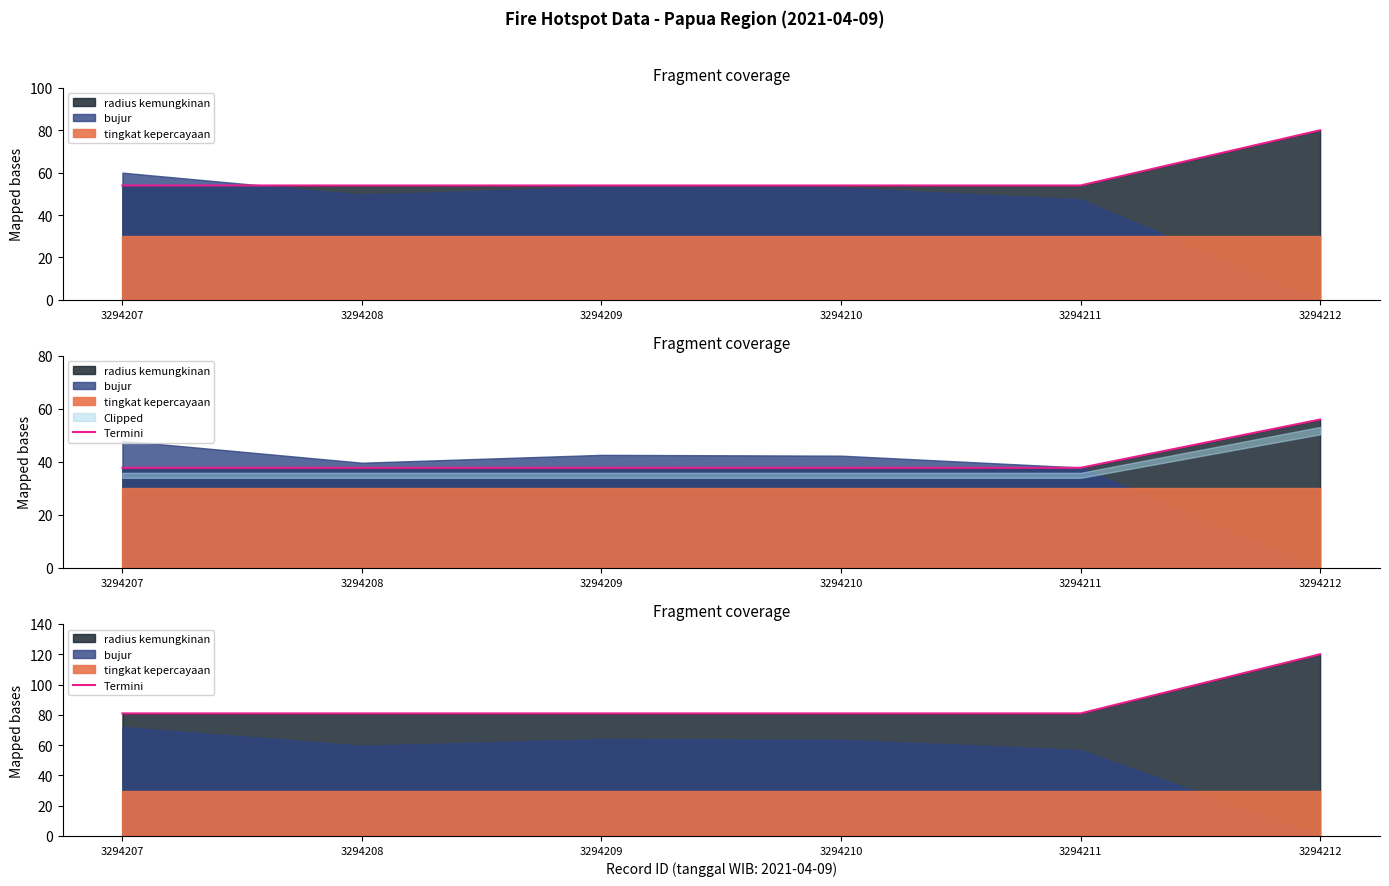

Rank the categories by value from highest to lowest.

3294212, 3294207, 3294208, 3294209, 3294210, 3294211